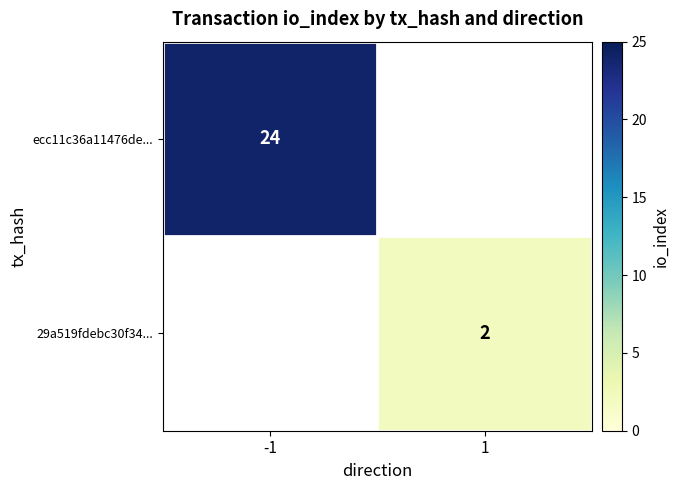

True or false: ecc11c36a11476de... has a value of 42 at -1.

False